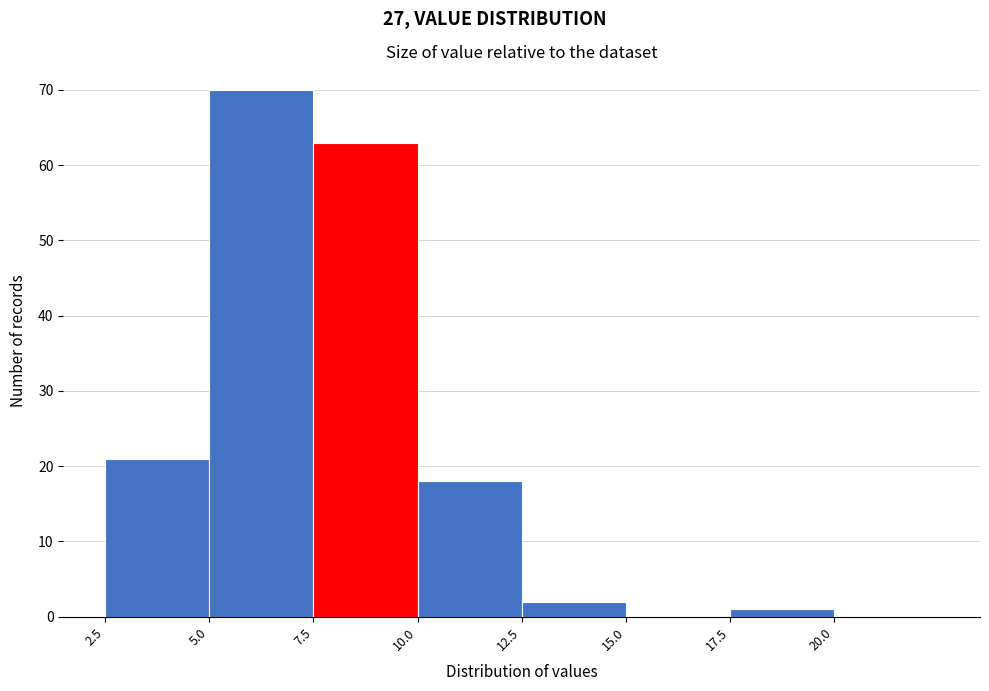

What is the height of the bar covering 2.5 to 5.0 on the x-axis? The values are not printed on the chart, so give them approximately, as read against the axis.

21